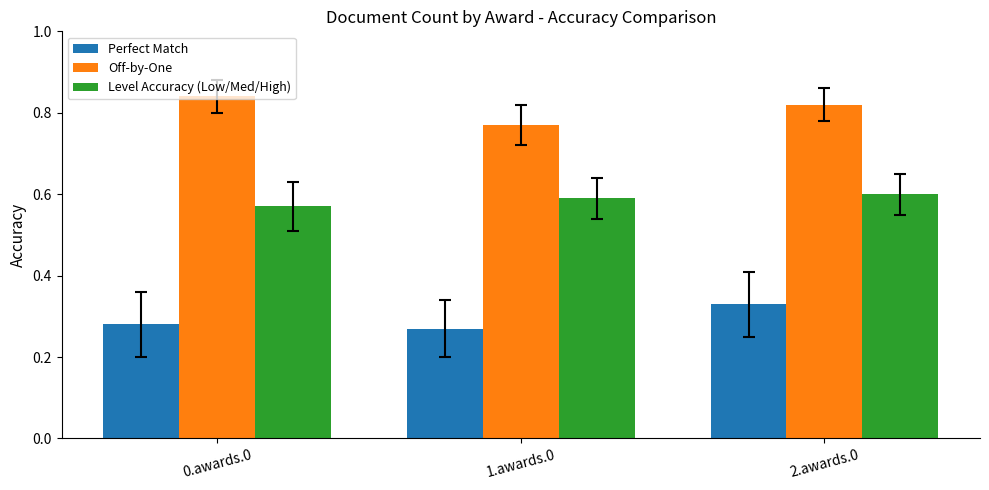

How many bars are there in total?

9